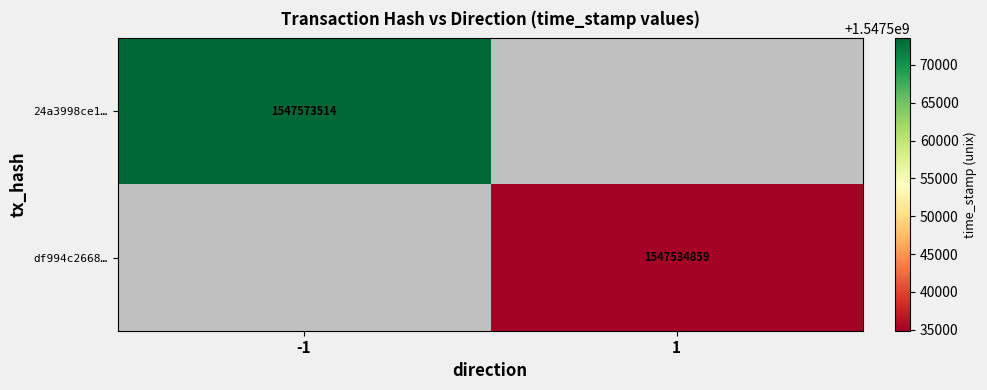

The df994c2668… series shows 1547534859 at 1. True or false?

True